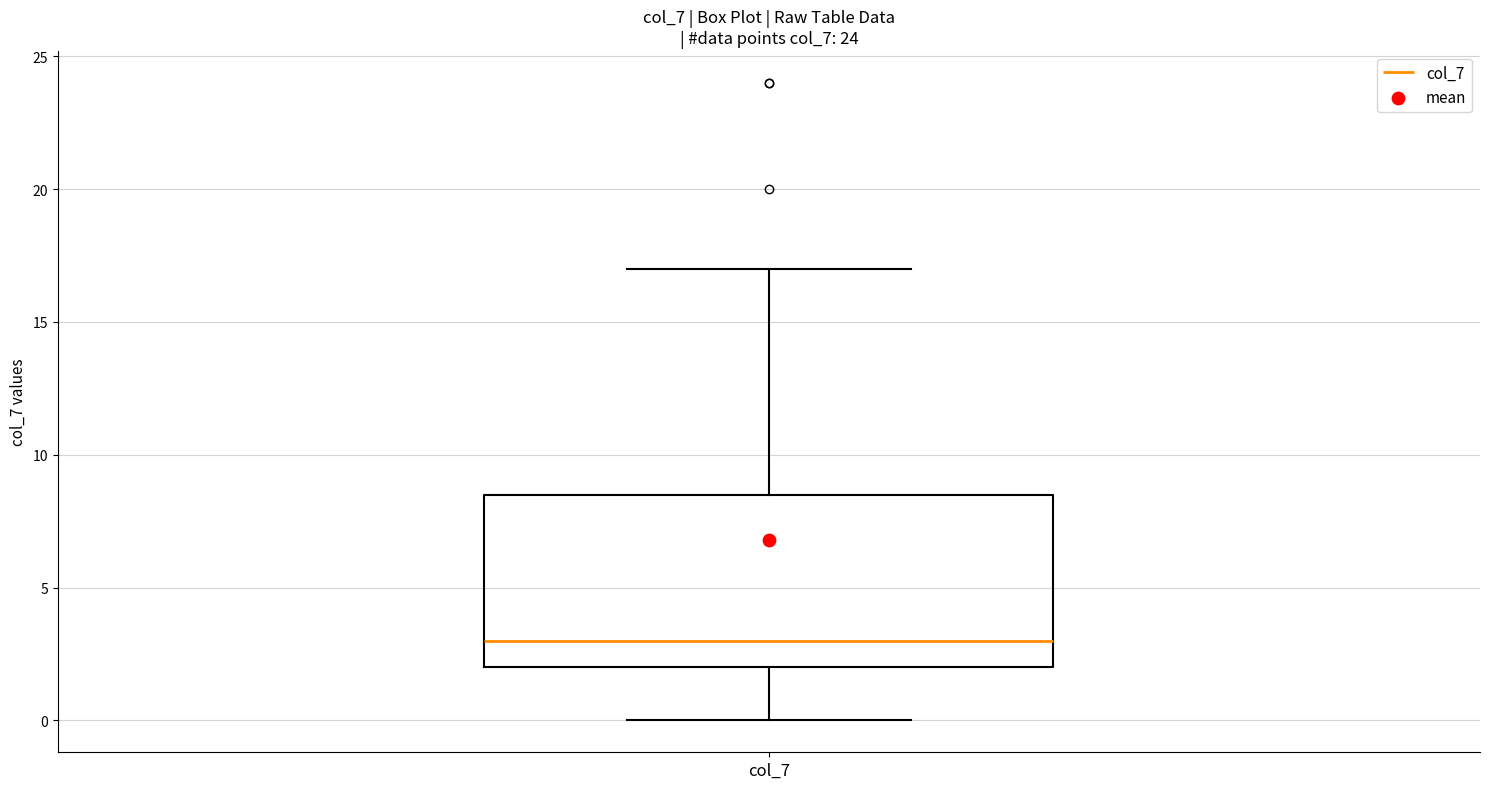

Where does the median line of the box for col_7 sit on the y-axis? The values are not printed on the chart, so give them approximately, as read against the axis.

3.0